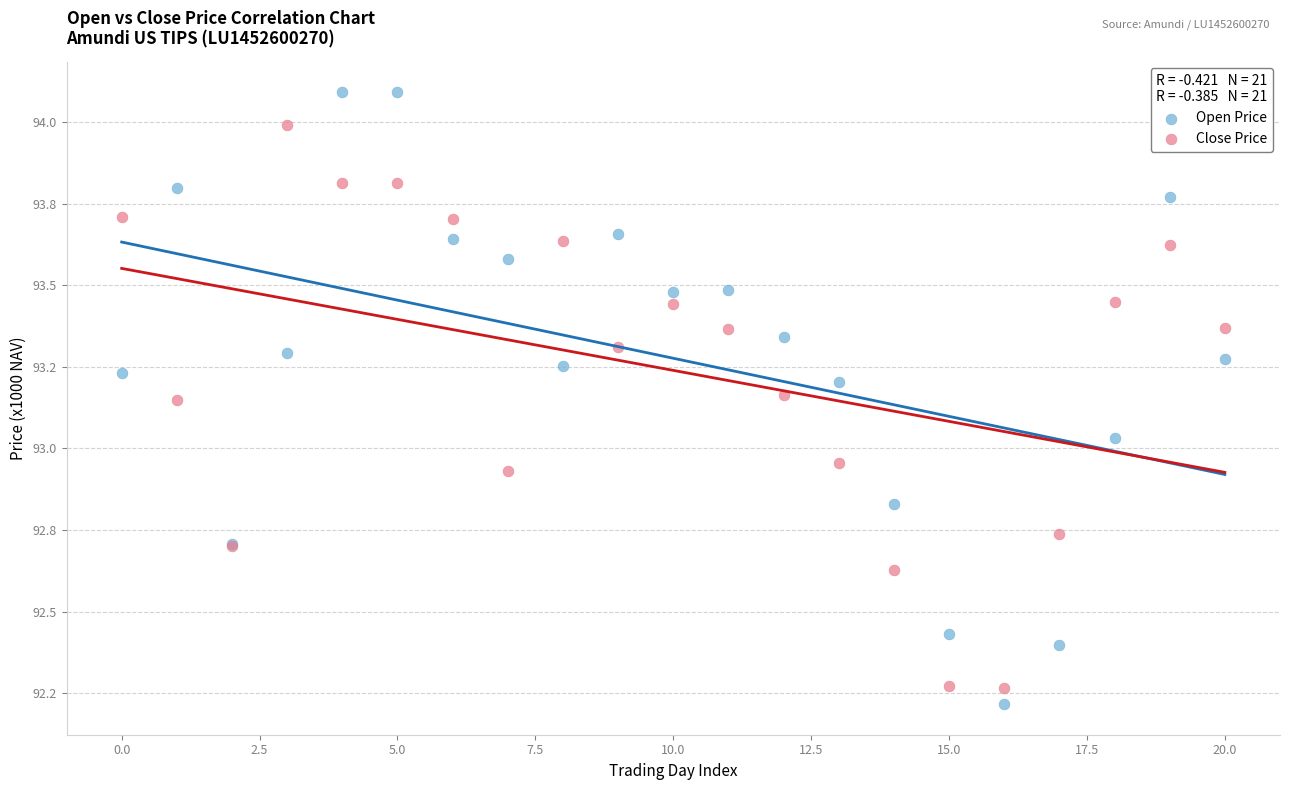

Which series has the largest Y range (max minus min)?

Open Price